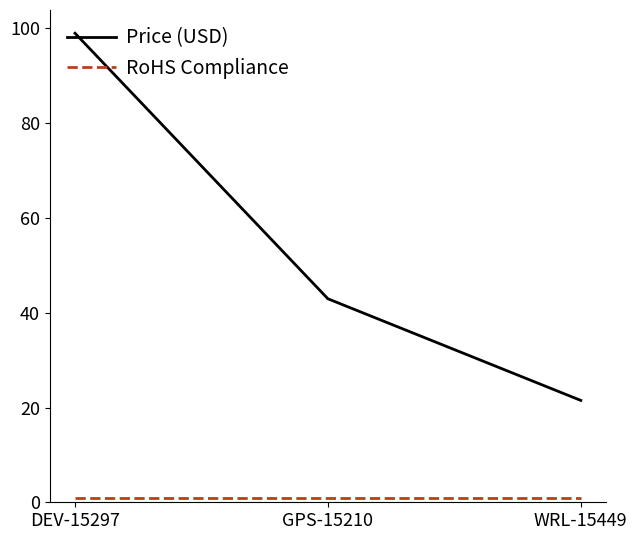

Which series has the largest total across all categories?

Price (USD)